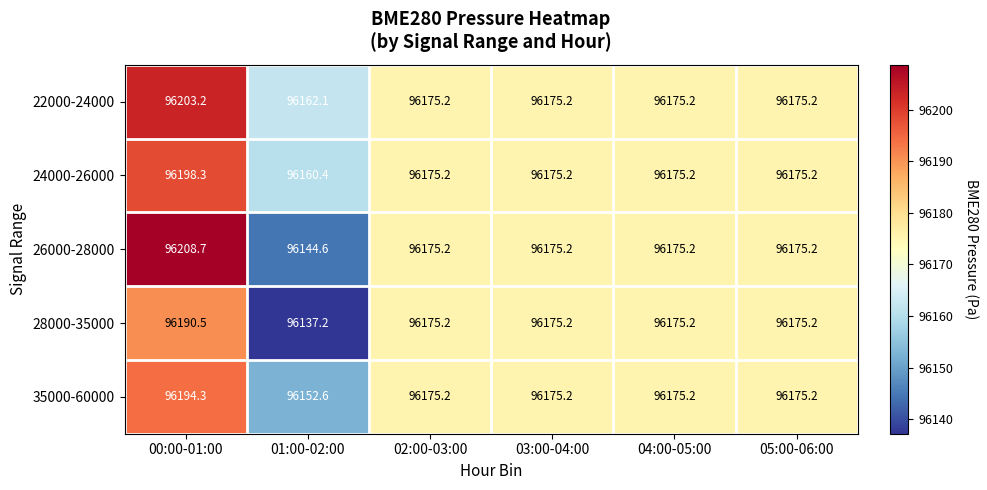

How many values in the 24000-26000 series exceed 96175?

5